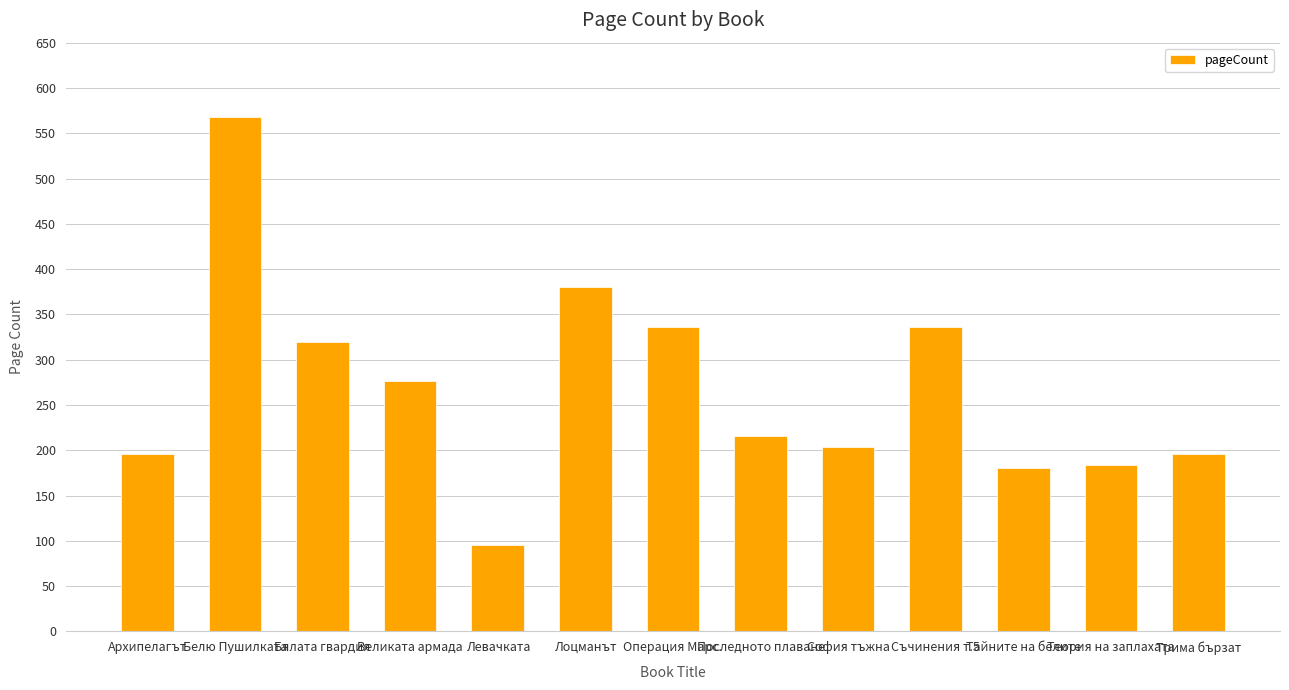

What value does the data have at Трима бързат?

196